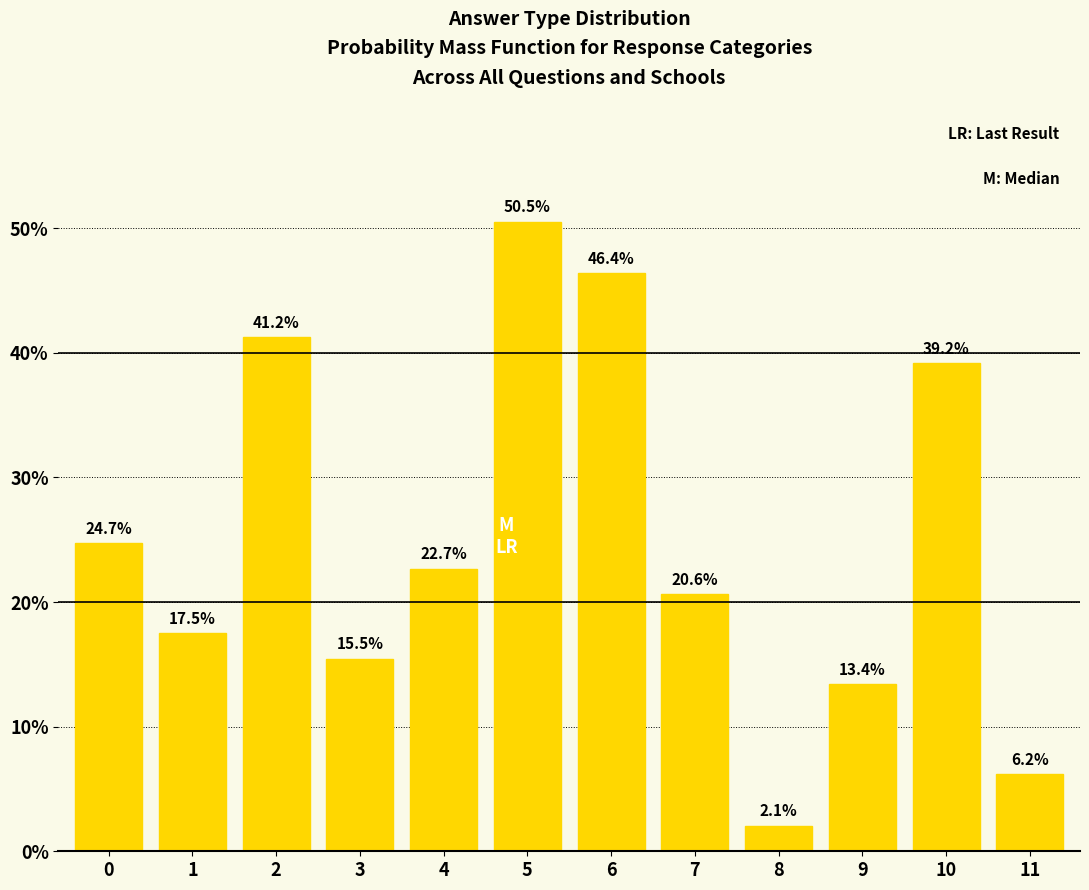

Reading left to right, transcribe all the data shown in this chart.

24.7	17.5	41.2	15.5	22.7	50.5	46.4	20.6	2.1	13.4	39.2	6.2